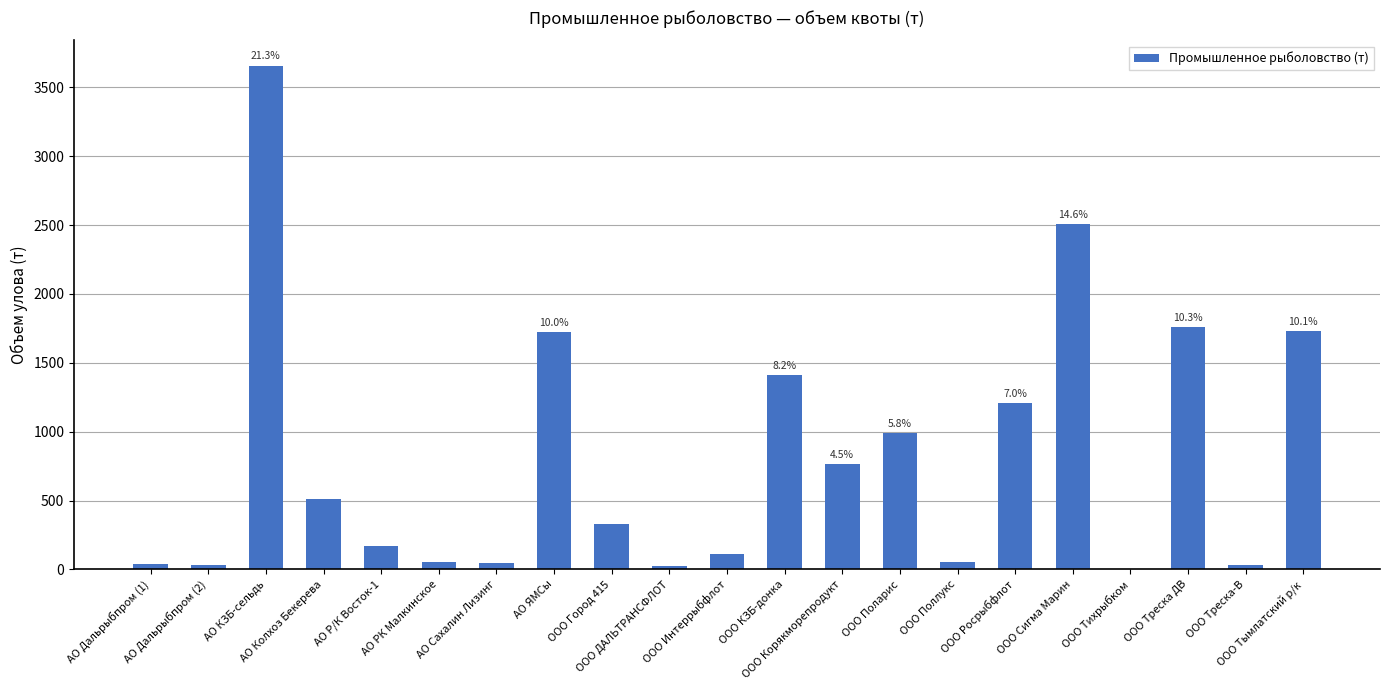

Where is the data nearest to the value 1828?

ООО Треска ДВ